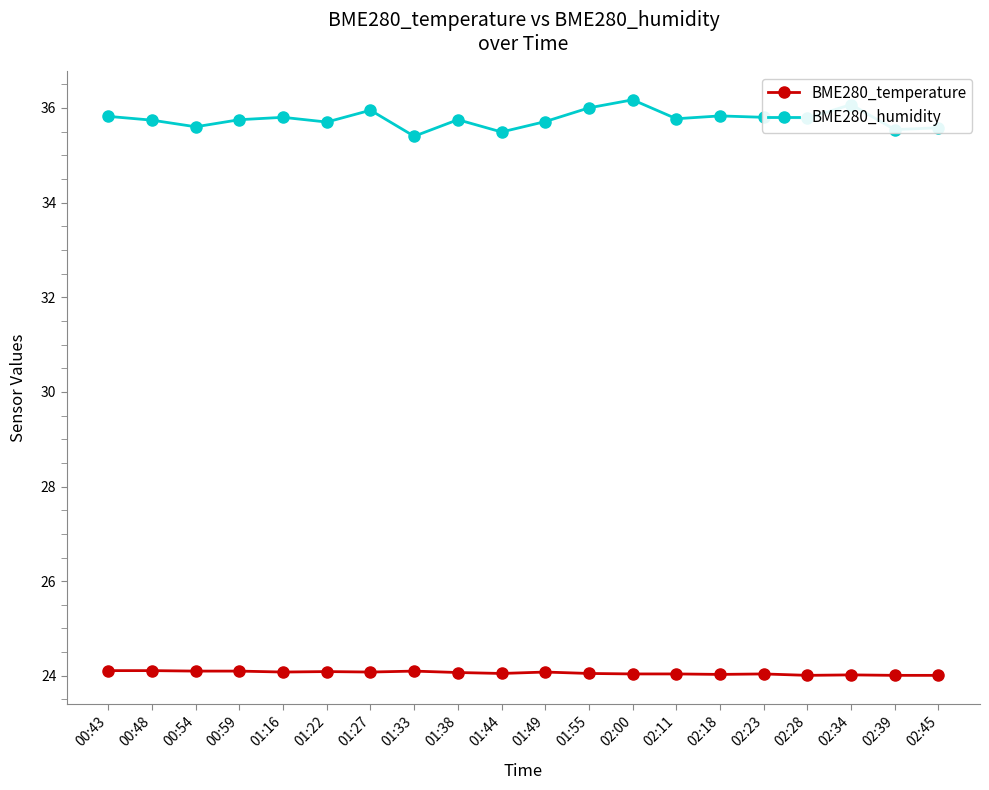

What position from the right is 02:45?

1